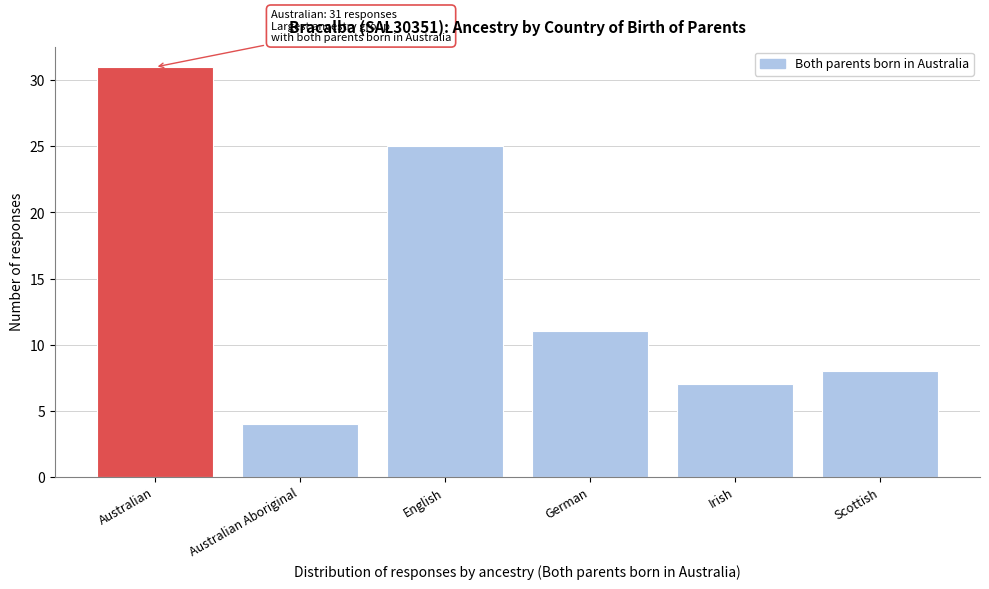

Reading left to right, extract all data points from this chart.

31	4	25	11	7	8